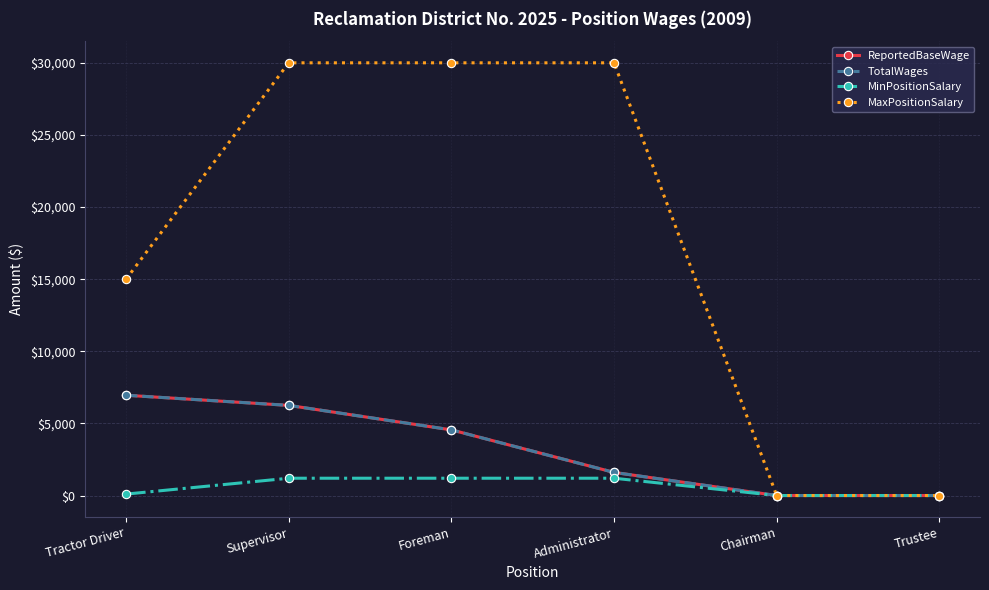

Between Administrator and Chairman, which series saw the biggest shift?

MaxPositionSalary